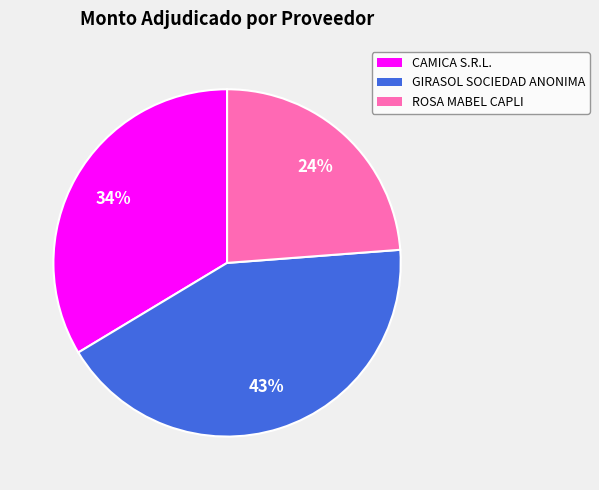

Combined, do CAMICA S.R.L. and ROSA MABEL CAPLI account for over 50%?

Yes